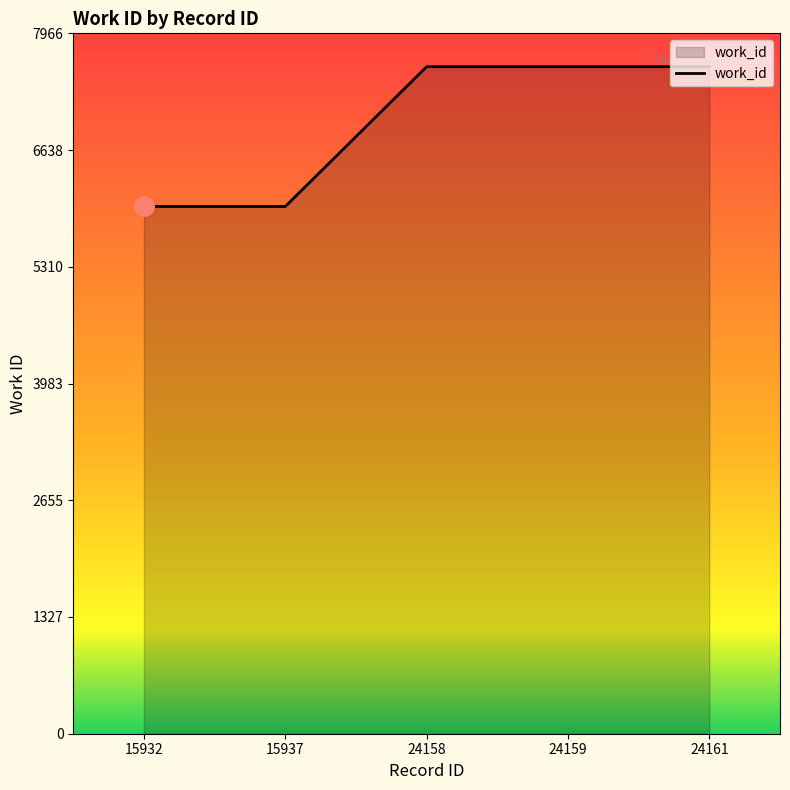

Is it true that the value at 15937 is 5997?

True